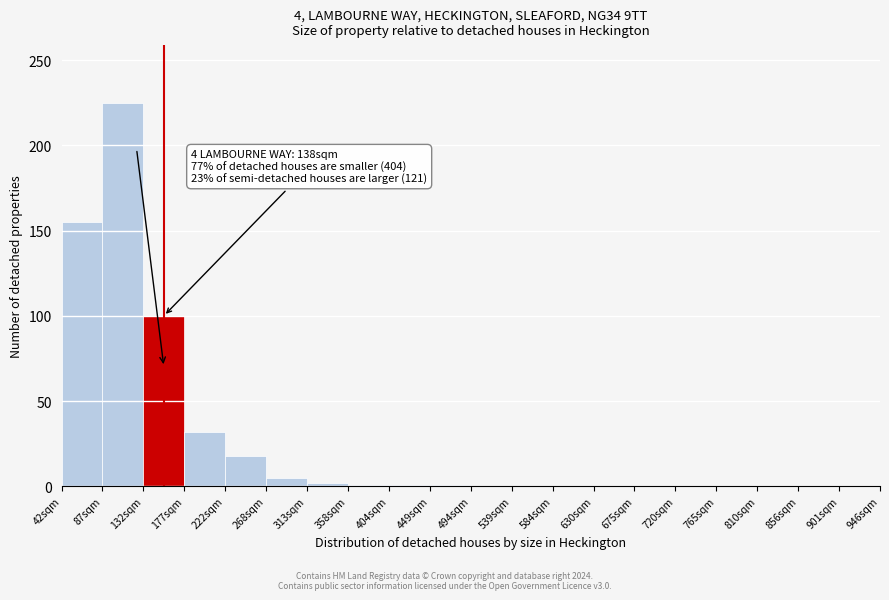

Over which range of the x-axis is the bar tallest?

87 to 132